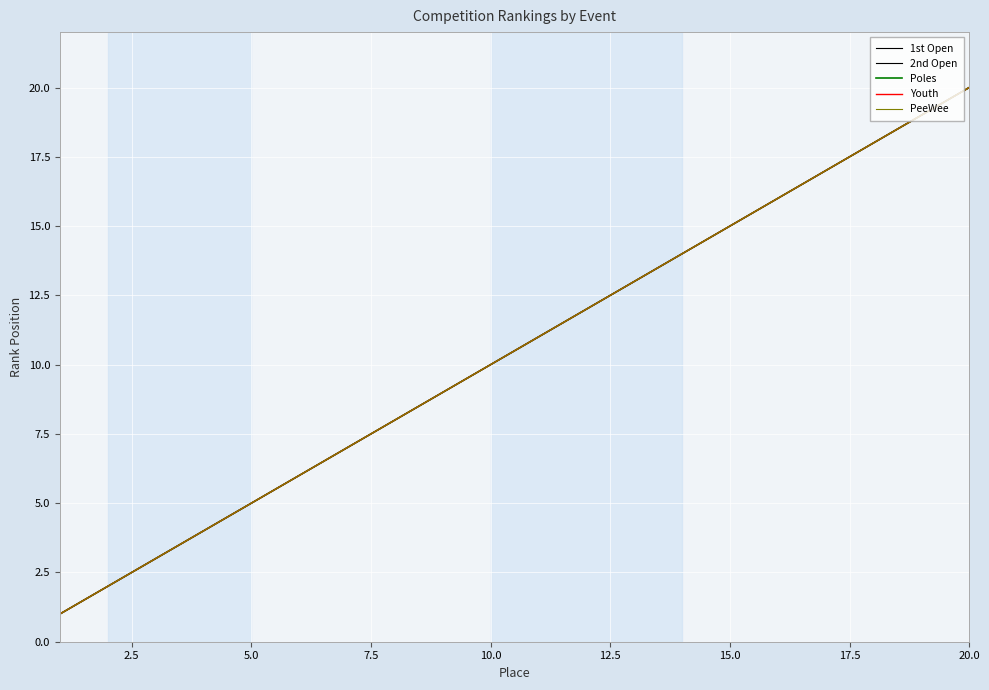

Does the chart display data point markers on the line(s)?

No